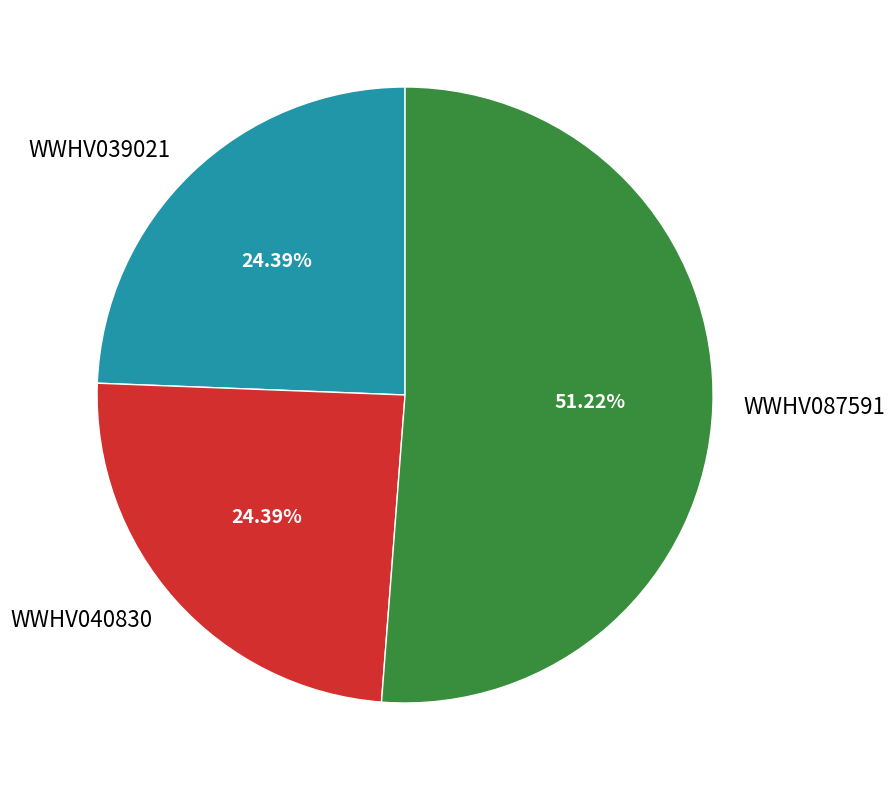

How many segments does this pie chart have?

3